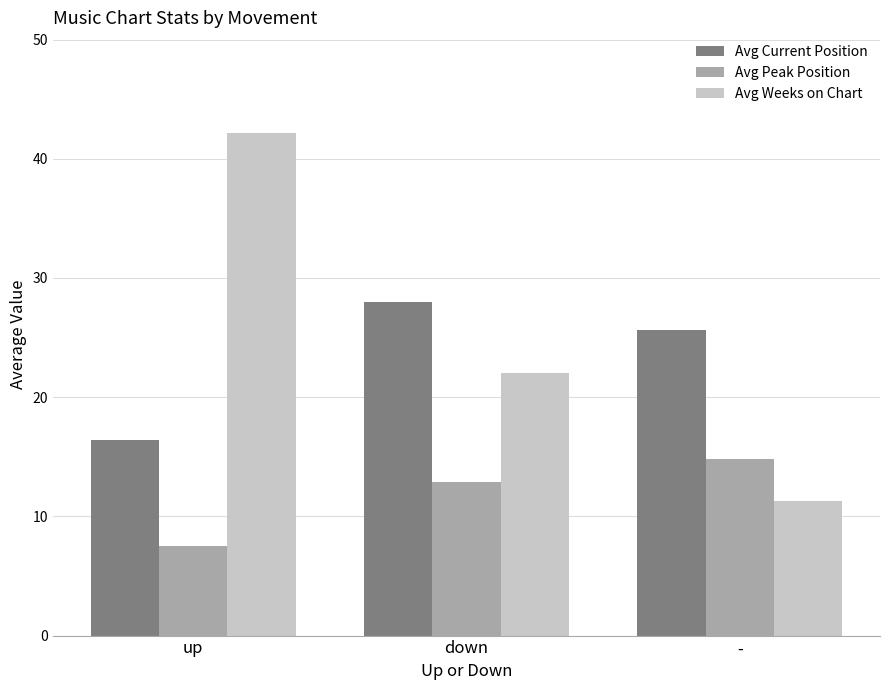

List the labels in order of Avg Peak Position value, smallest first.

up, down, -